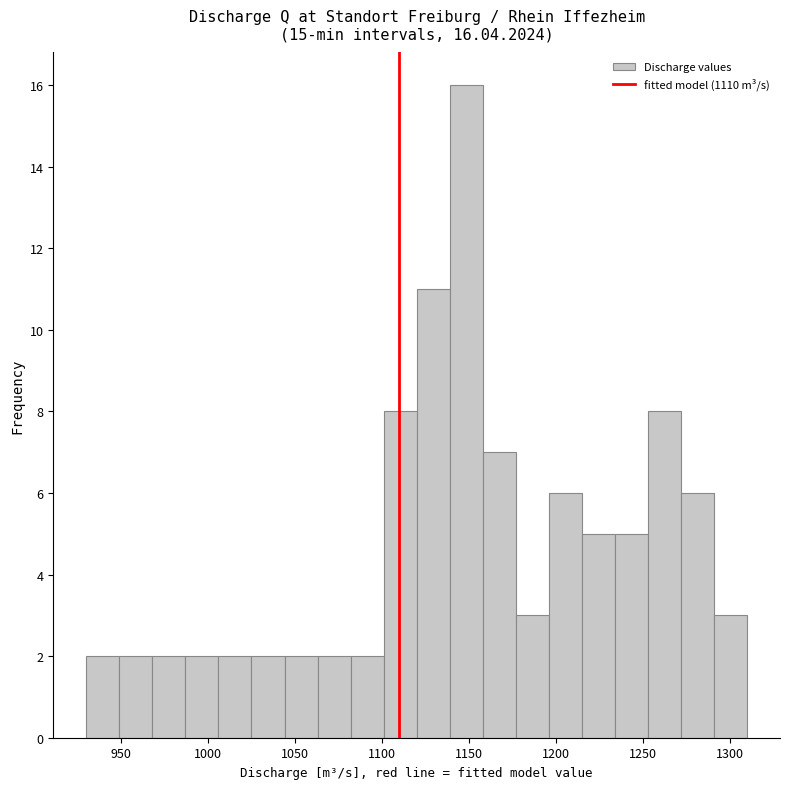

Around what value on the x-axis is the tallest bar? Give the approximate position of its centre, as read against the axis.

1150